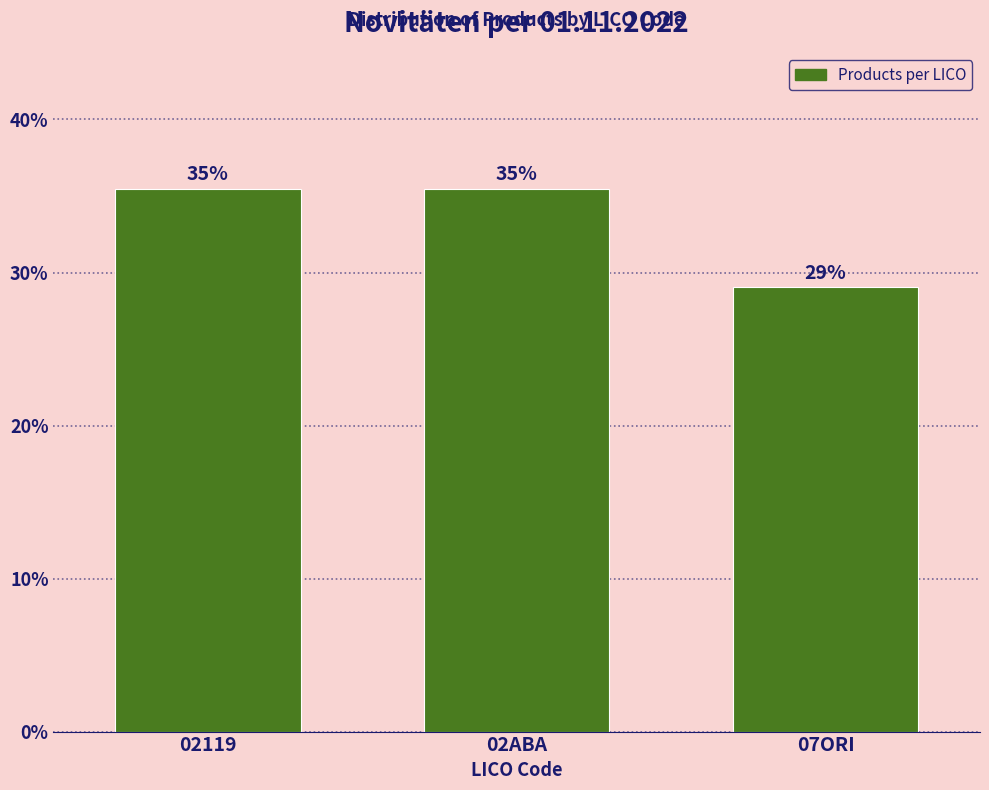

How many bars are there in total?

3